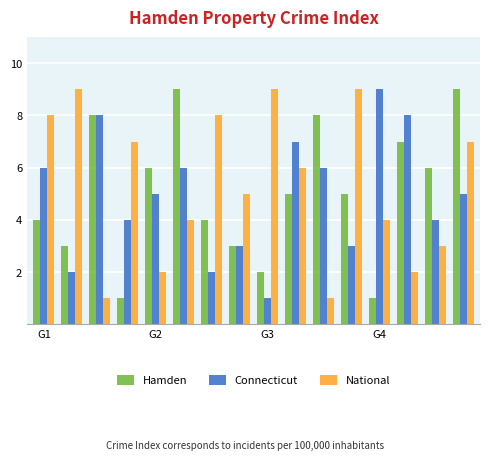

How many bars are there in each group?

3